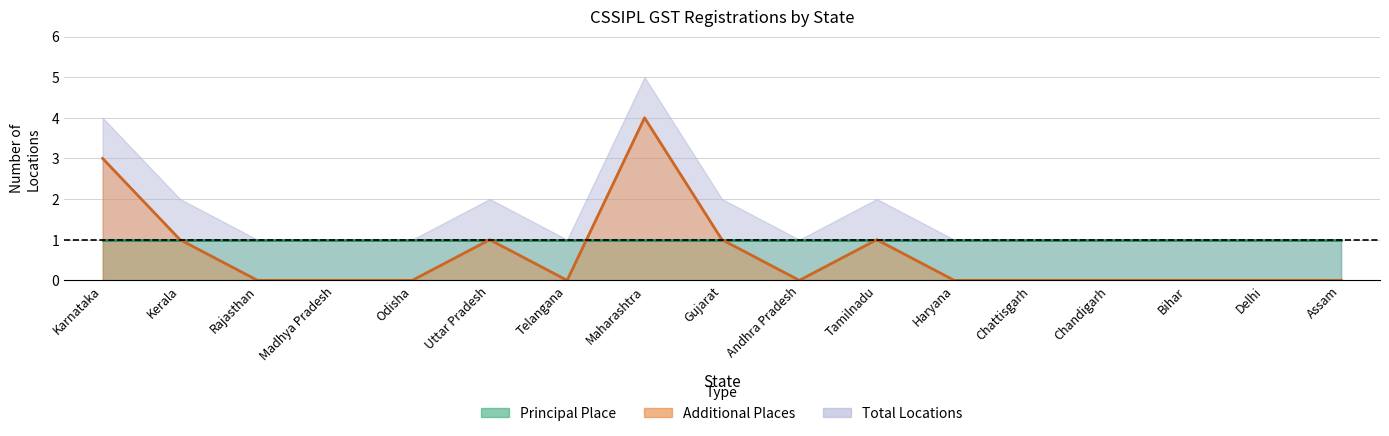

Does the chart display data point markers on the line(s)?

No